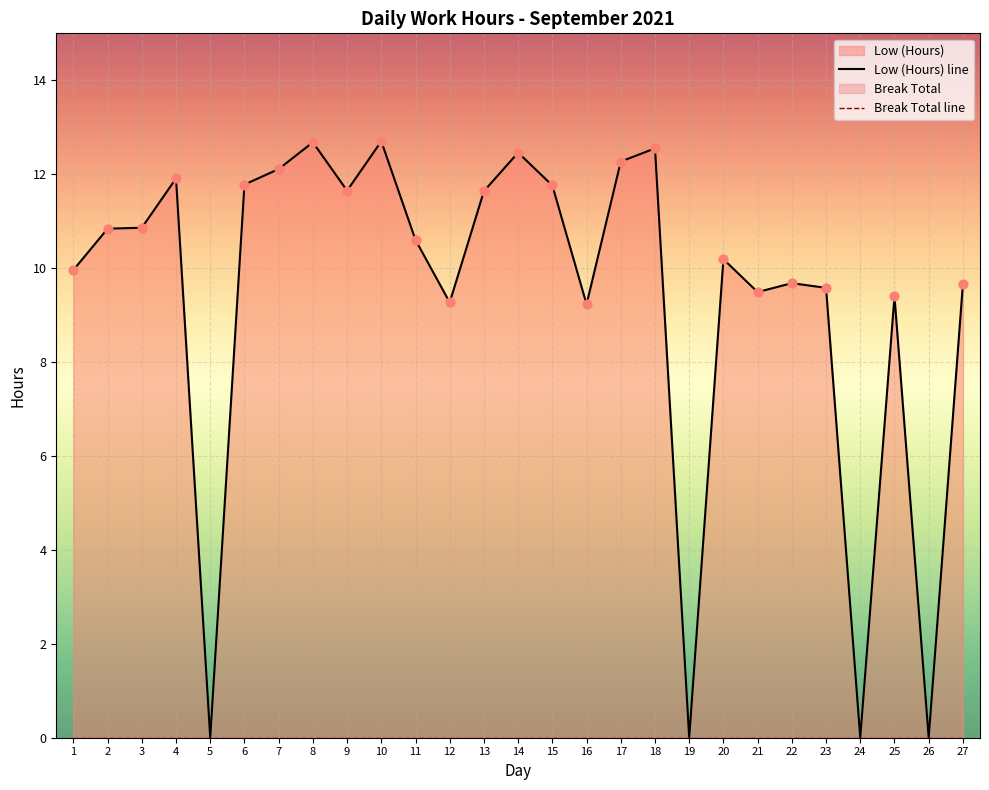

Which series contains the lowest Y value?

Low (Hours) line